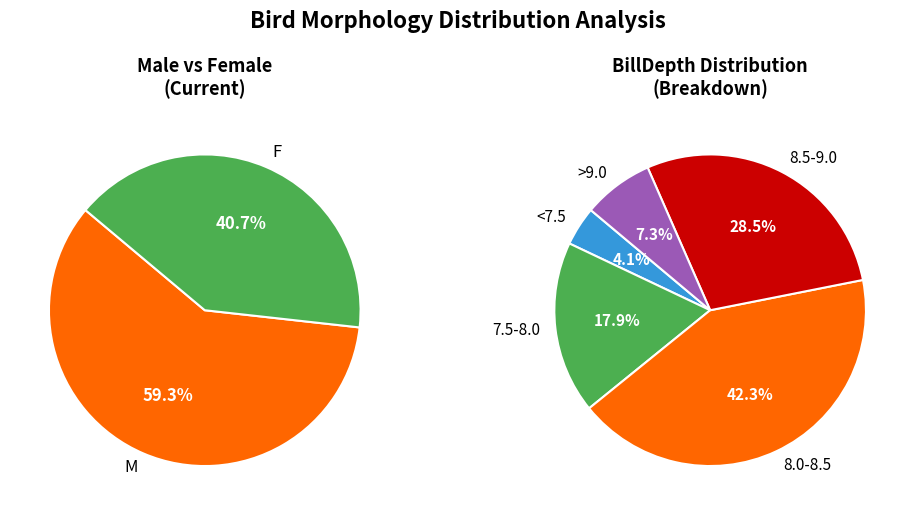

To the nearest percent, what percentage of the pie is F?

41%